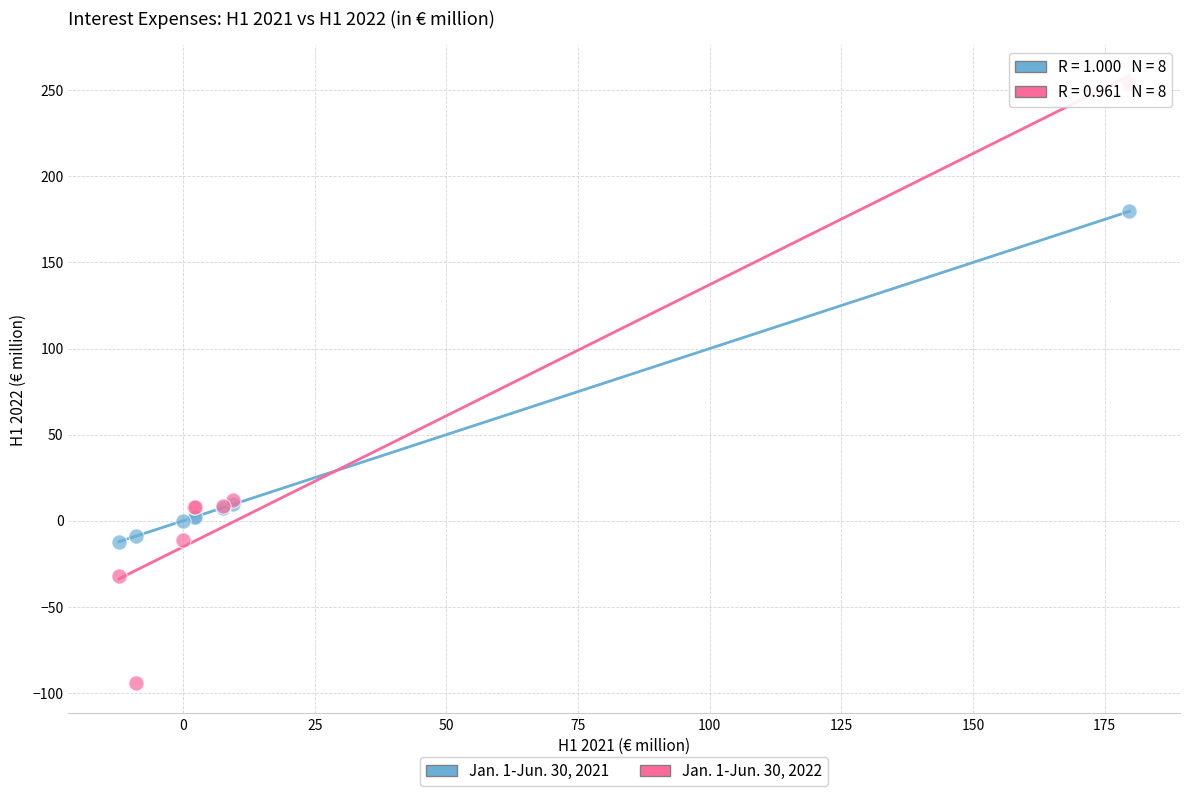

Which series contains the highest Y value?

Jan. 1-Jun. 30, 2022